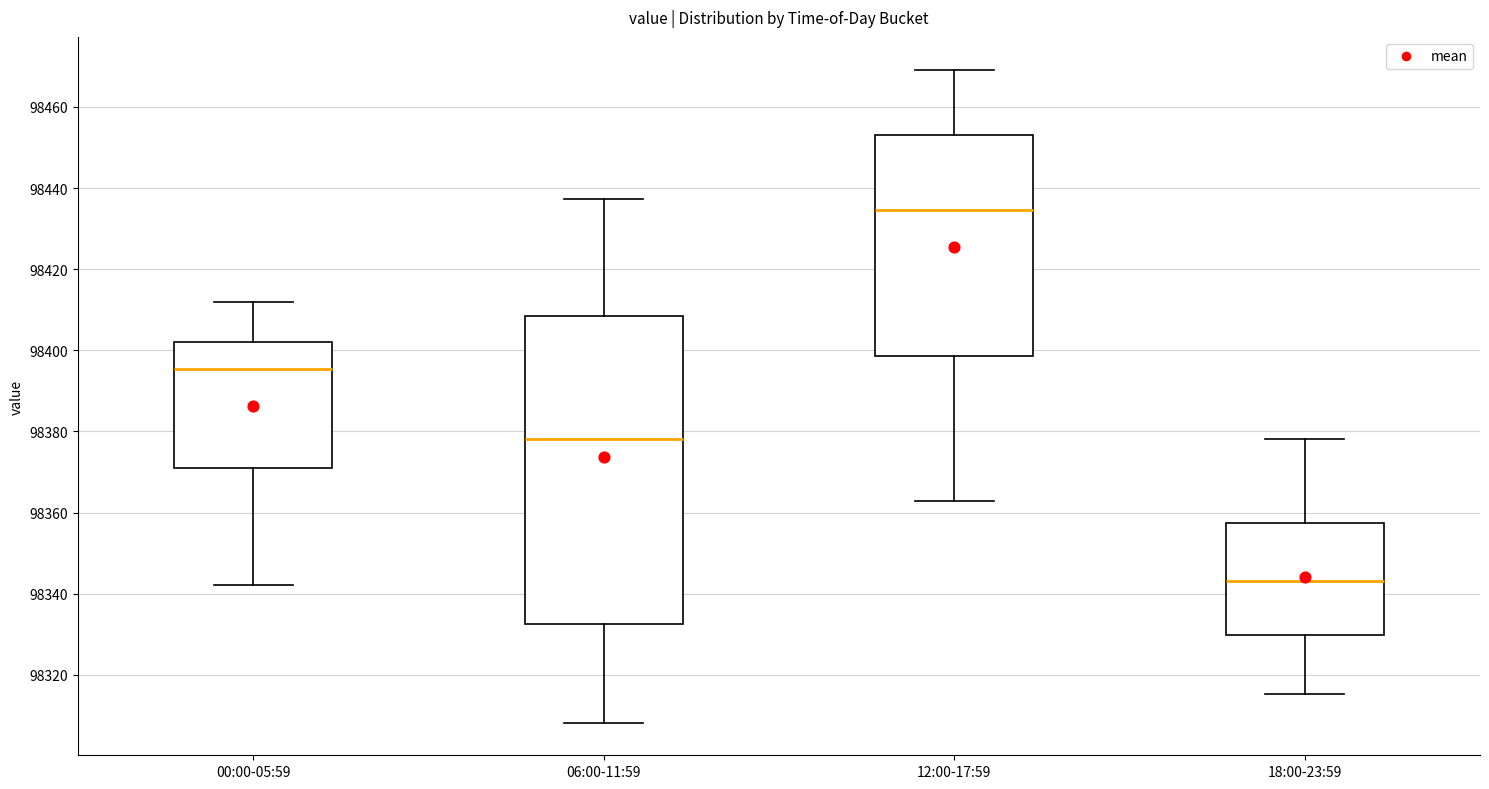

Reading left to right, read every box against the y-axis: the position of its median line, the range the box covers, and the ends of its whiskers. The values are not printed on the chart, so give them approximately, as read against the axis.

00:00-05:59: median 98396, box 98372 to 98402, whiskers 98342 to 98412
06:00-11:59: median 98378, box 98332 to 98408, whiskers 98308 to 98438
12:00-17:59: median 98434, box 98398 to 98452, whiskers 98362 to 98470
18:00-23:59: median 98344, box 98330 to 98358, whiskers 98316 to 98378